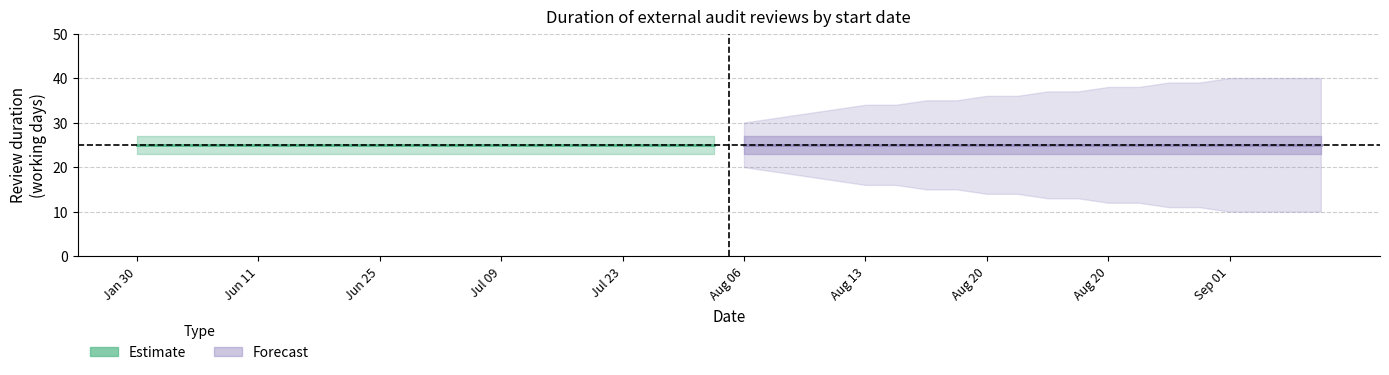

Which has a higher value, 19 or 9?

19